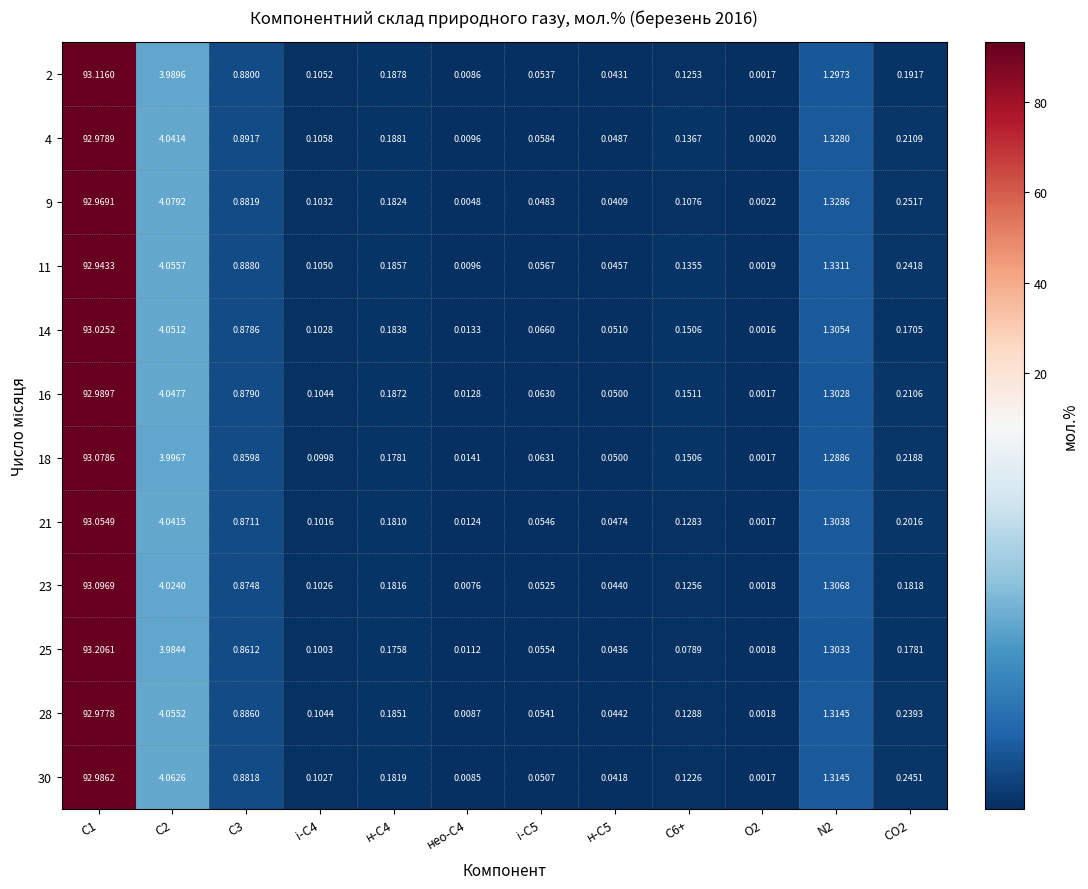

Is the value of 23 at нео-С4 greater than the value of 25 at нео-С4?

No